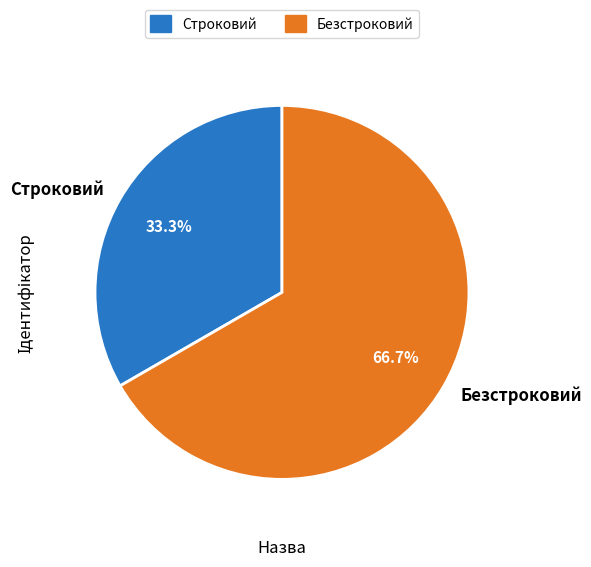

Is there a majority slice in this chart?

Yes